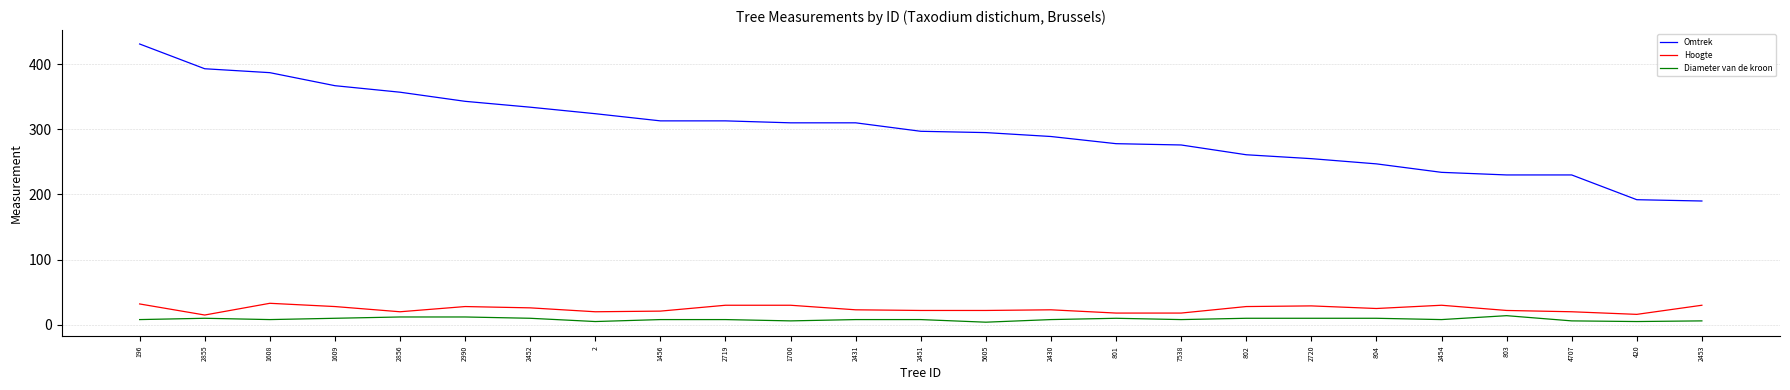

How many categories are shown in the chart?

25